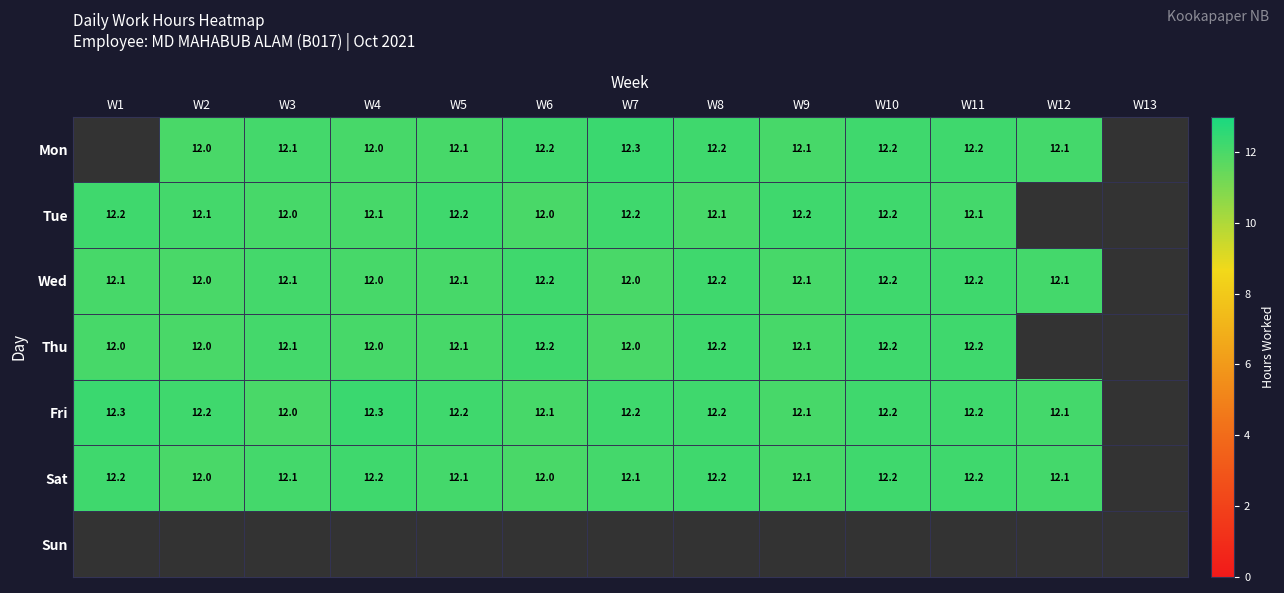

Is the value of Thu at W7 greater than the value of Fri at W1?

No